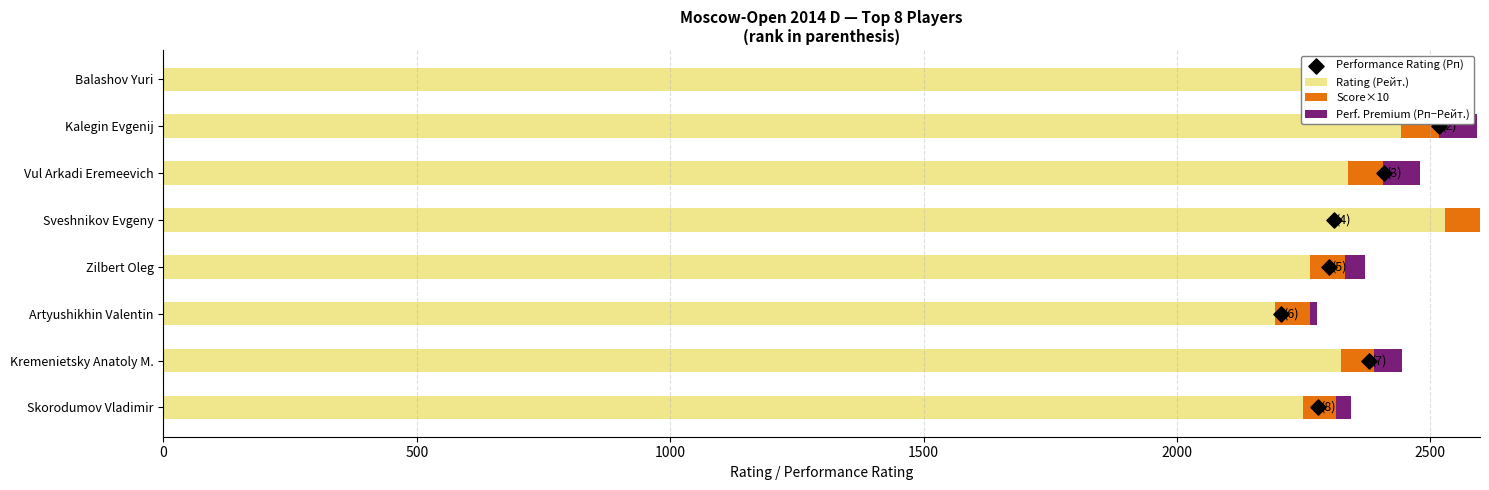

At how many categories does at least one series exceed 2442?

2